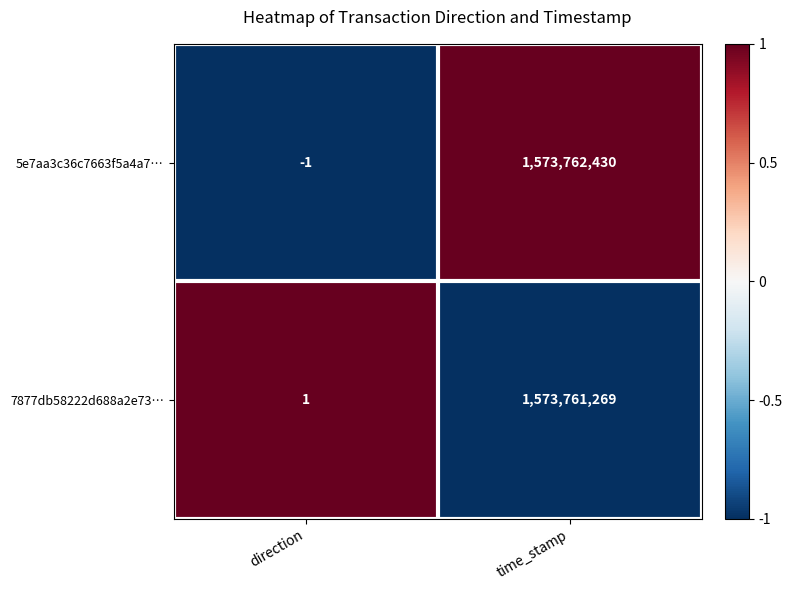

Reading right to left, transcribe all the data shown in this chart.

5e7aa3c36c7663f5a4a7…: time_stamp=1573762430	direction=-1
7877db58222d688a2e73…: time_stamp=1573761269	direction=1